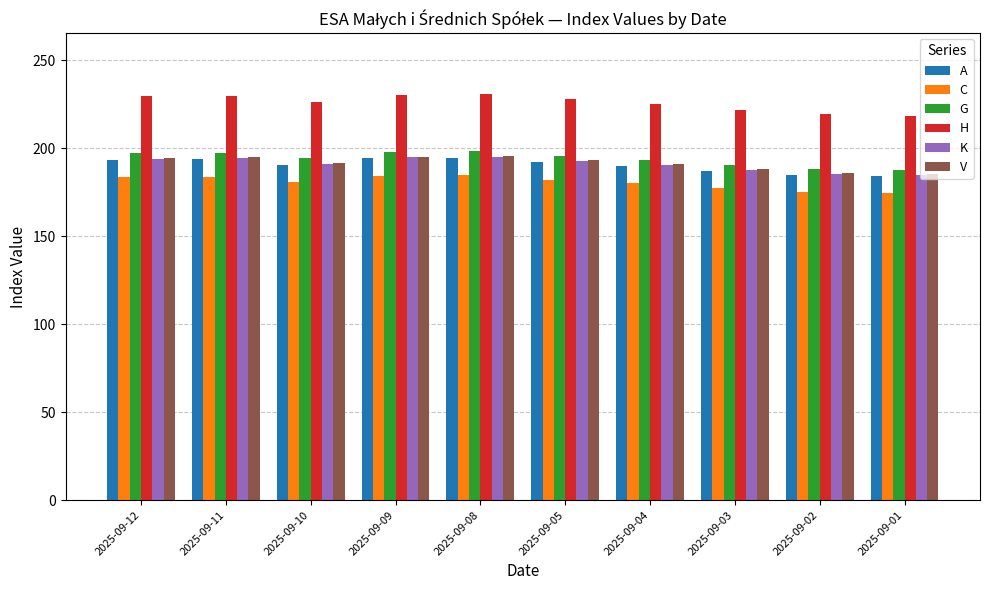

How many groups of bars are there?

10